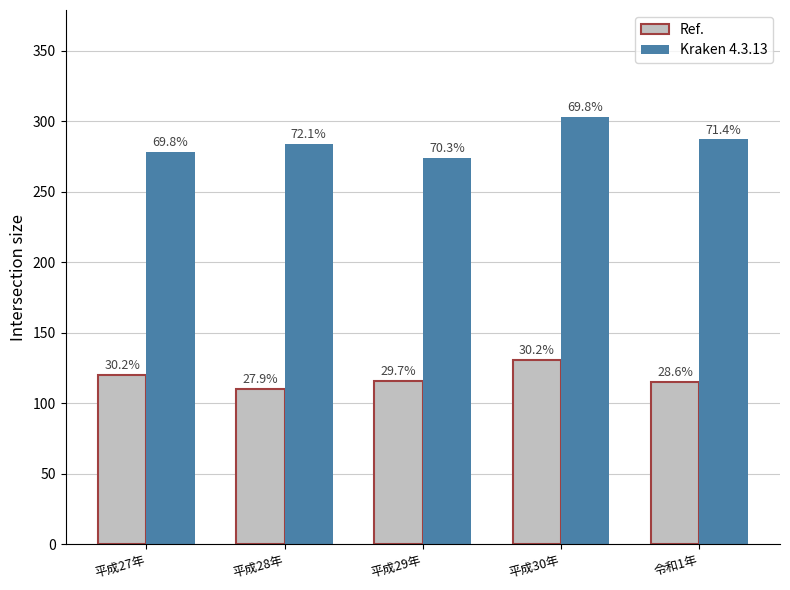

What are all the series names shown in the legend?

Ref., Kraken 4.3.13